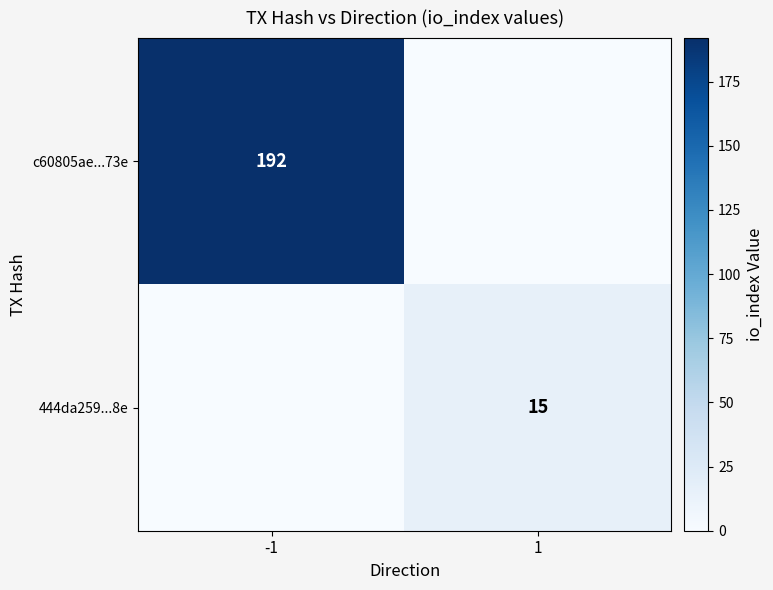

The 444da259...8e series shows 15 at 1. True or false?

True